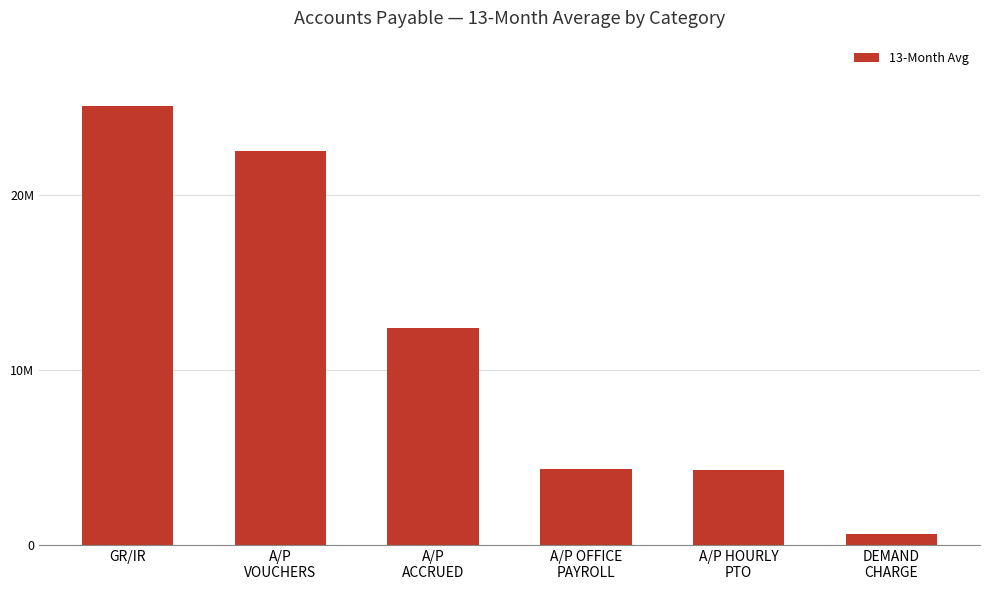

The value at A/P HOURLY
PTO is 1514544.5. True or false?

False